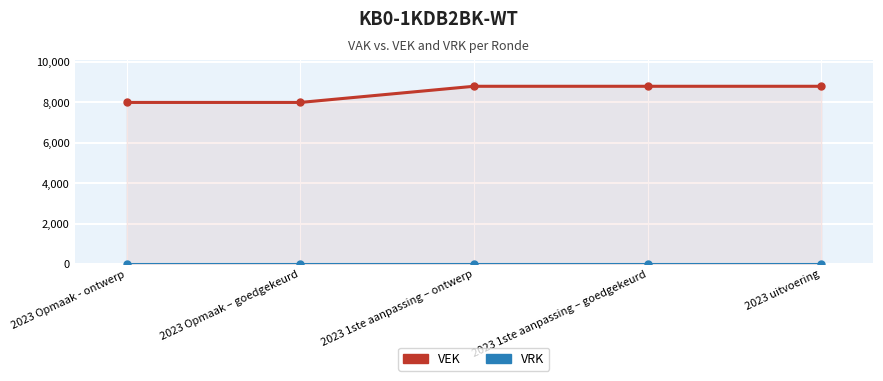

Rank the series by their maximum value, from highest to lowest.

VEK, VRK